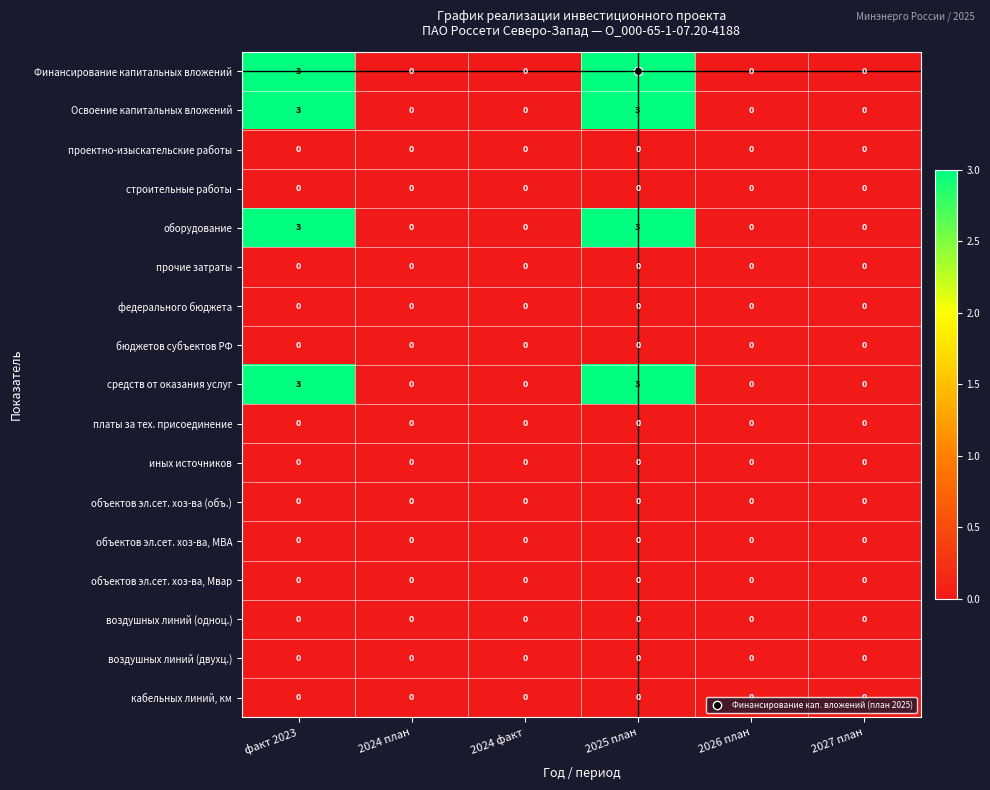

Count the number of categories in the chart.

6